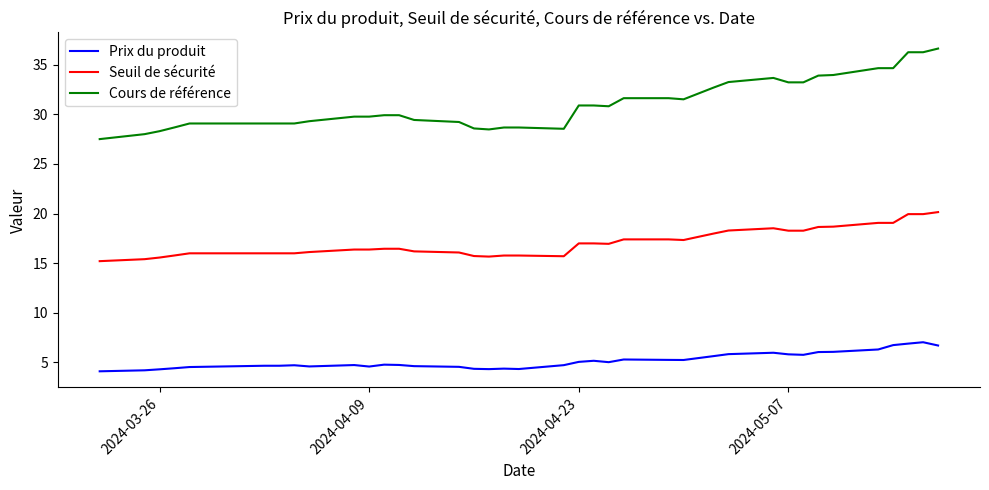

What is the difference between the maximum and minimum values in the Seuil de sécurité series?

4.9